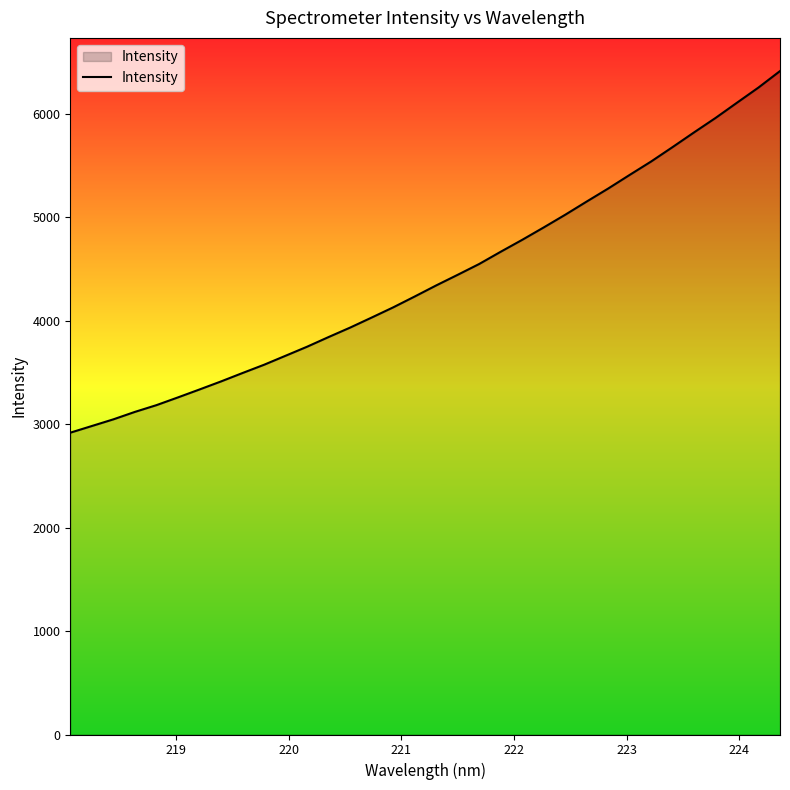

Does the chart have visible grid lines?

No